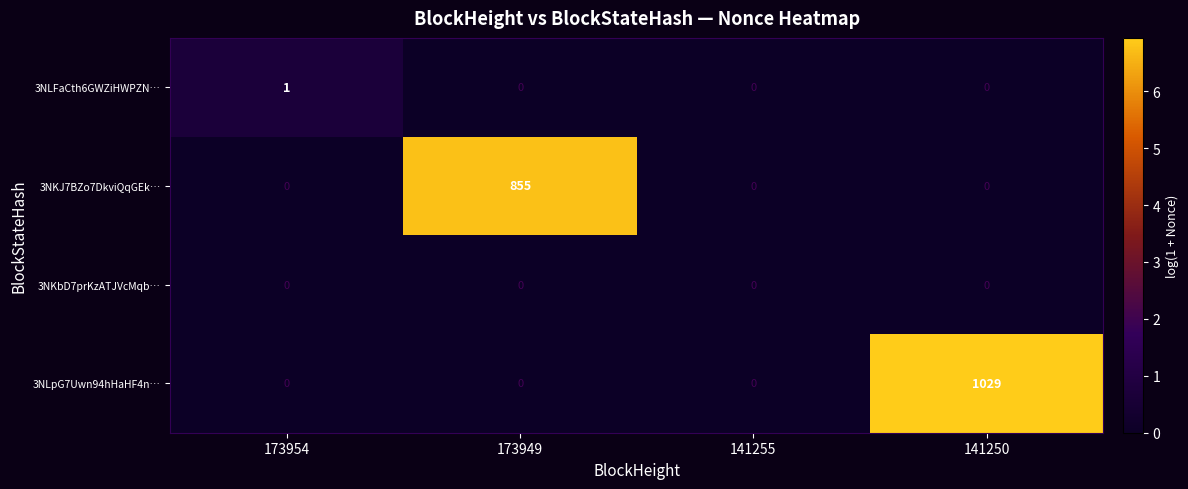

Count the number of categories in the chart.

4